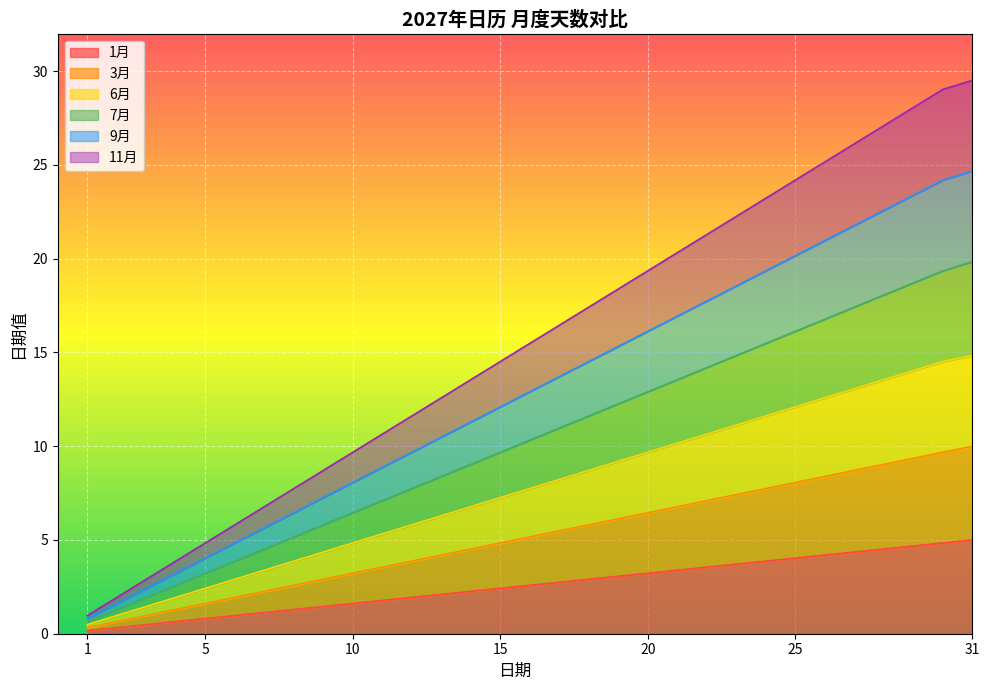

What is the difference between the second highest and second lowest values in the 3月 series?

9.0